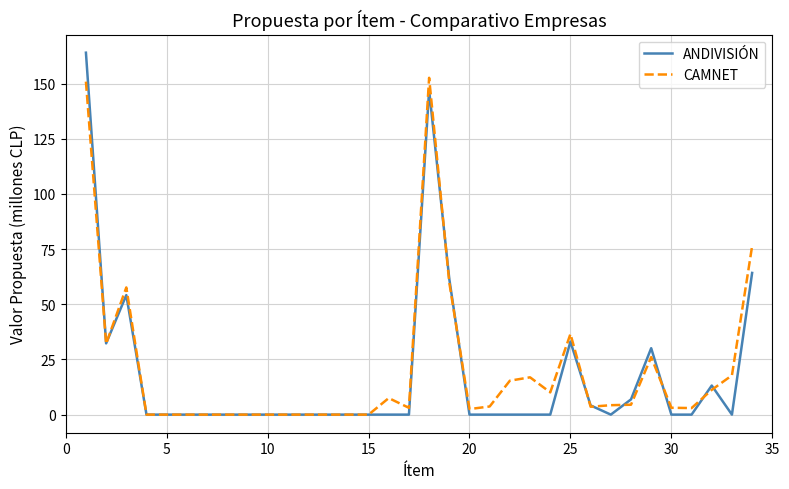

List the series in order of their peak value, lowest first.

CAMNET, ANDIVISIÓN